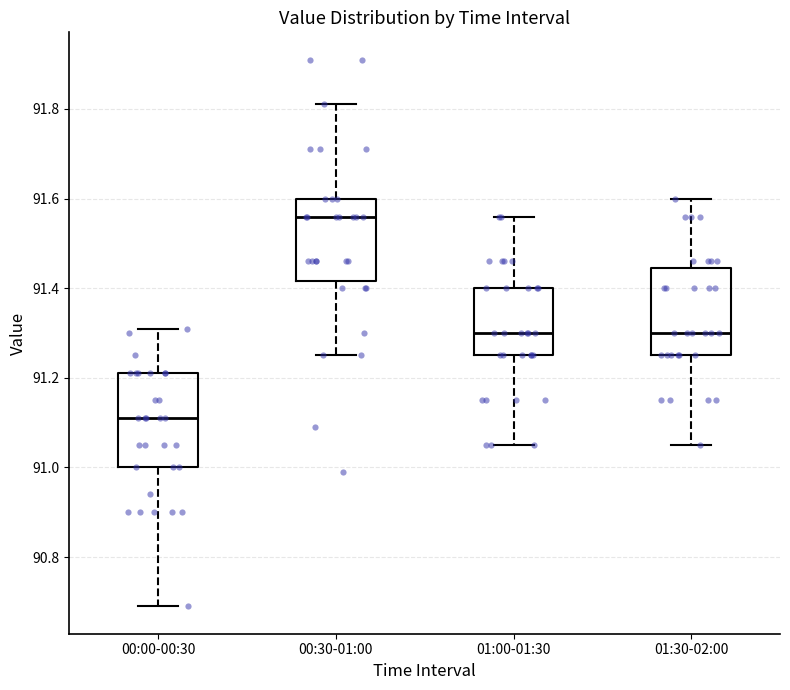

Where does the median line of the box for 01:30-02:00 sit on the y-axis? The values are not printed on the chart, so give them approximately, as read against the axis.

91.30